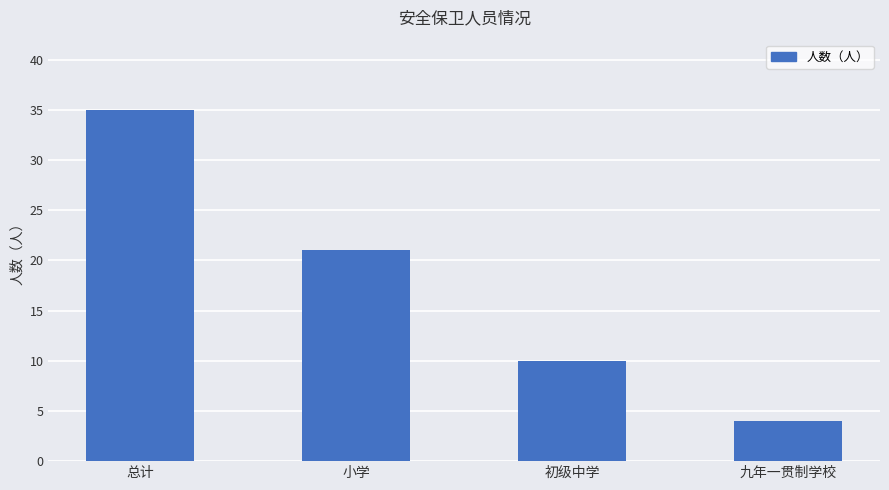

The value at 九年一贯制学校 is 4. True or false?

True